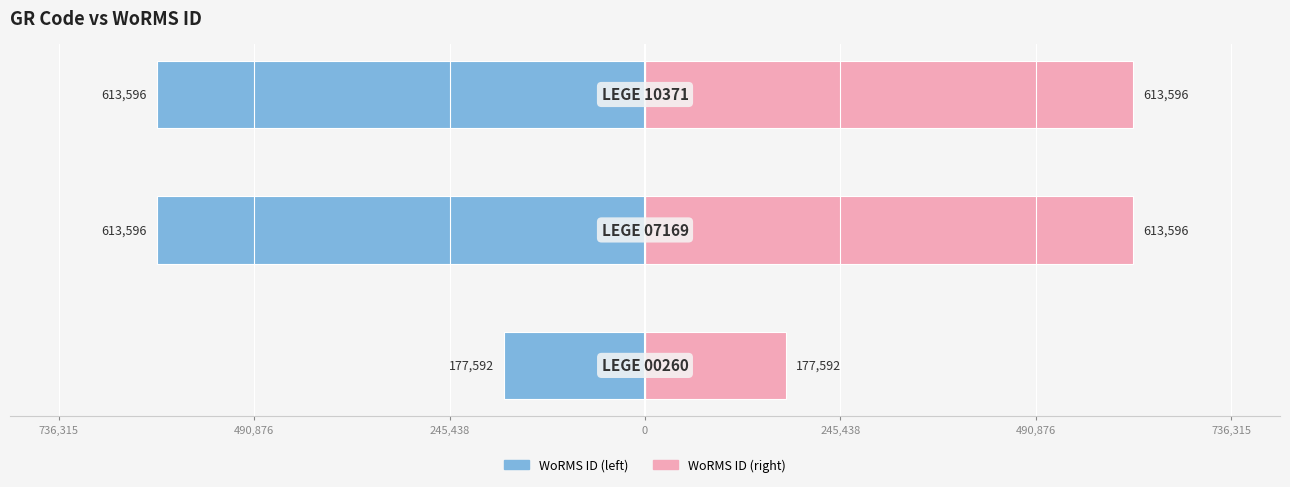

What is the difference between the maximum and minimum values in the WoRMS ID (left) series?

436004